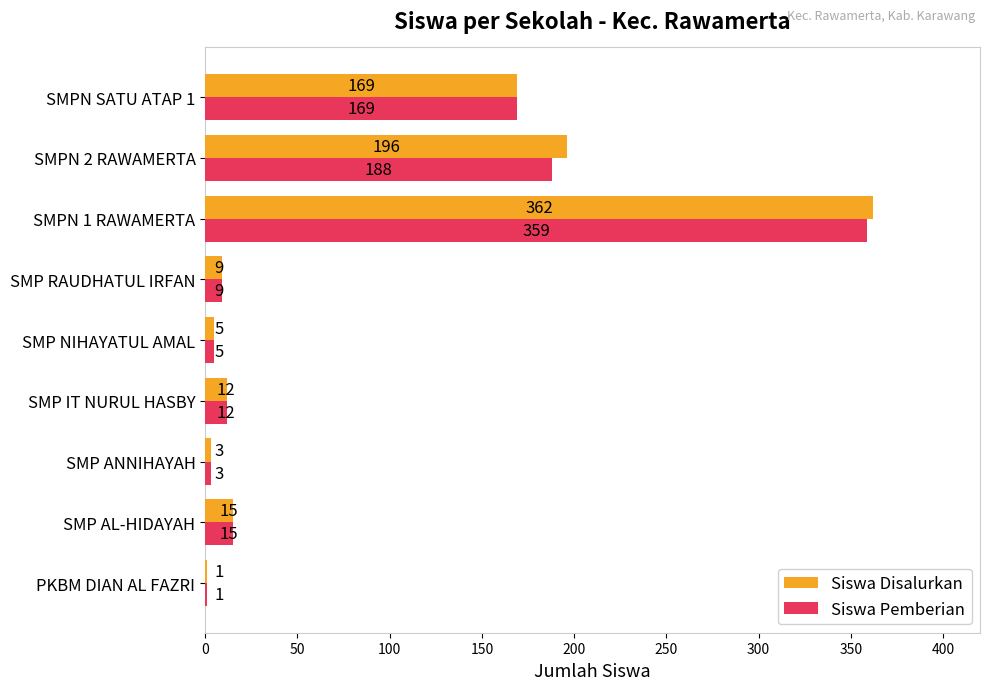

The Siswa Pemberian series shows 12 at SMP IT NURUL HASBY. True or false?

True